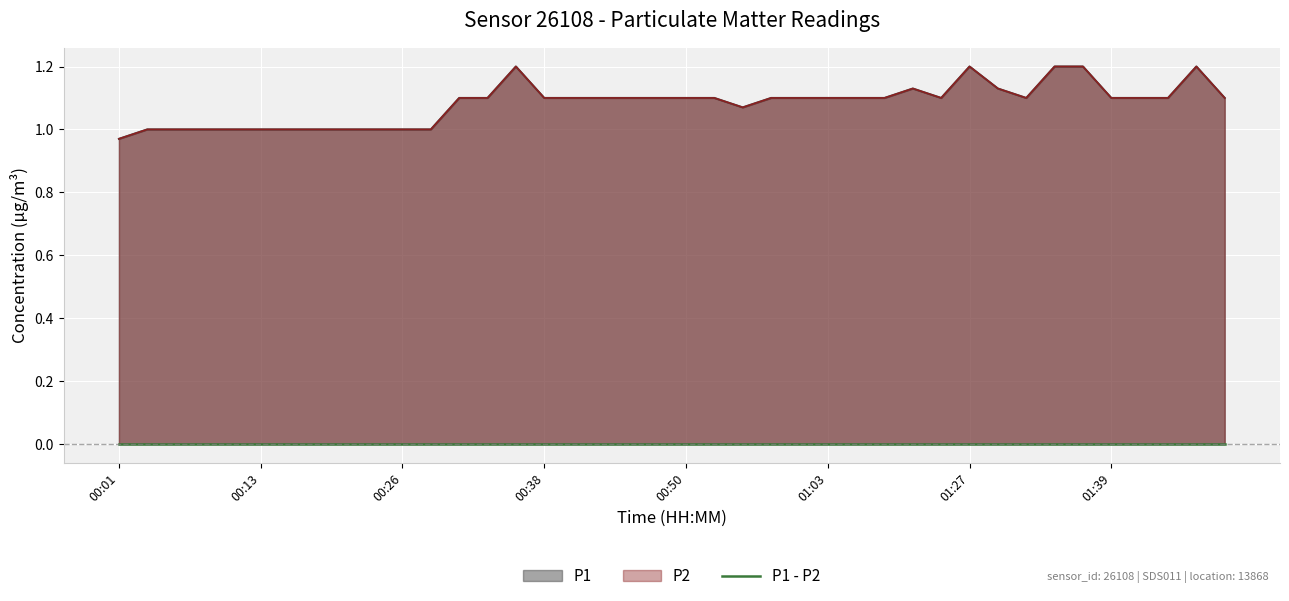

Rank the series at 00:01 from highest to lowest value.

P1, P2